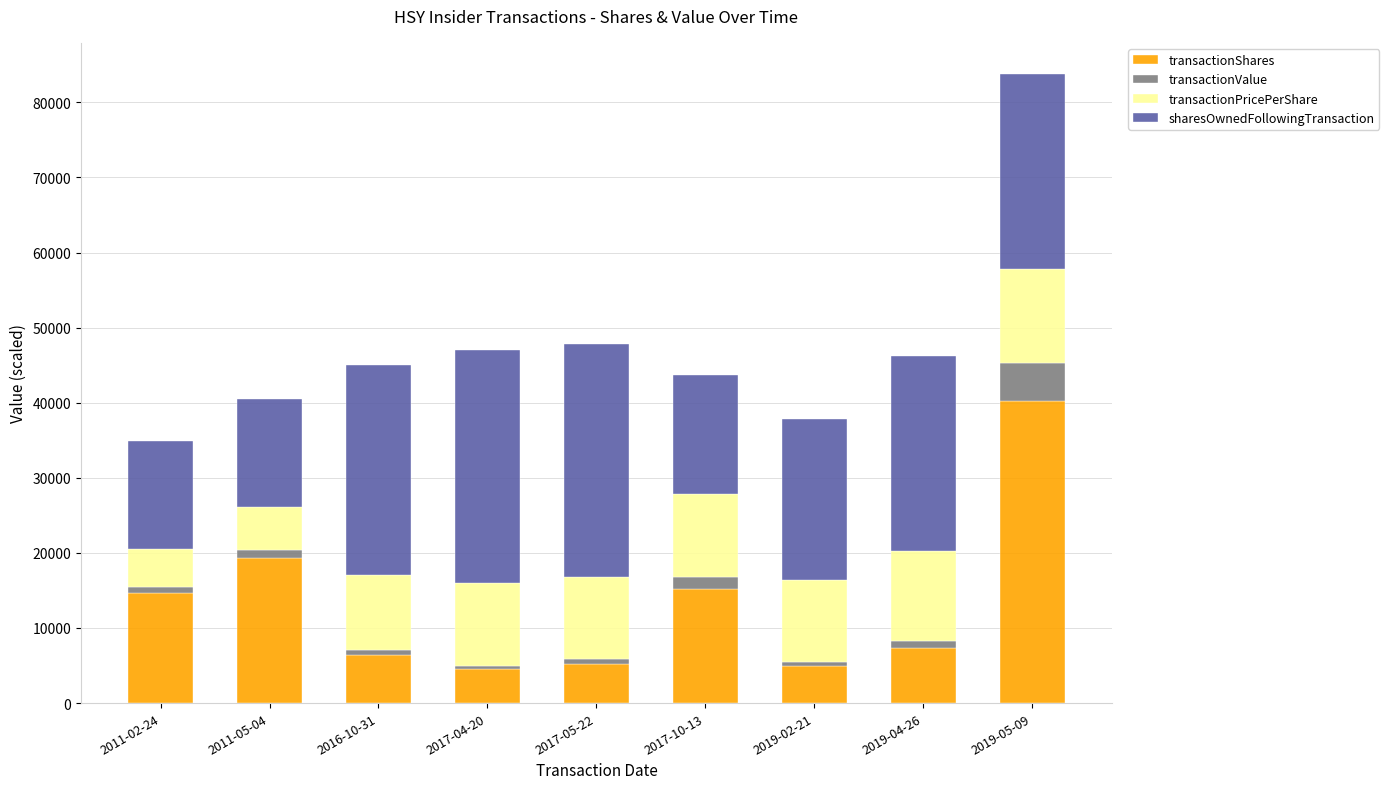

What is the lowest value of the transactionShares series?

4496.0